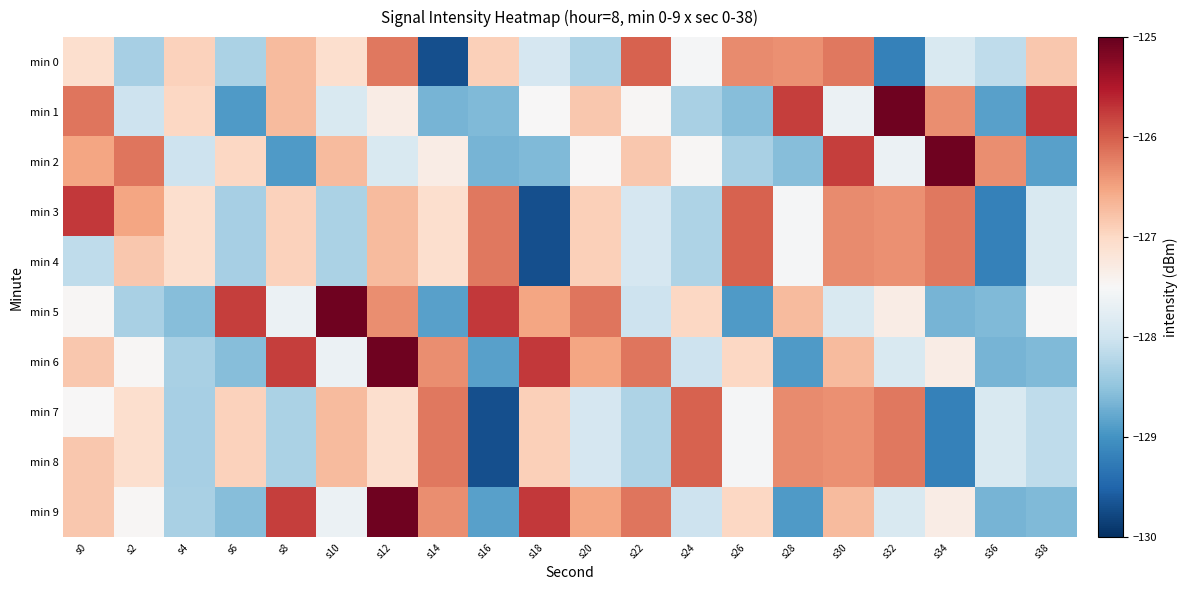

What is the minimum value shown in the chart?

-129.7